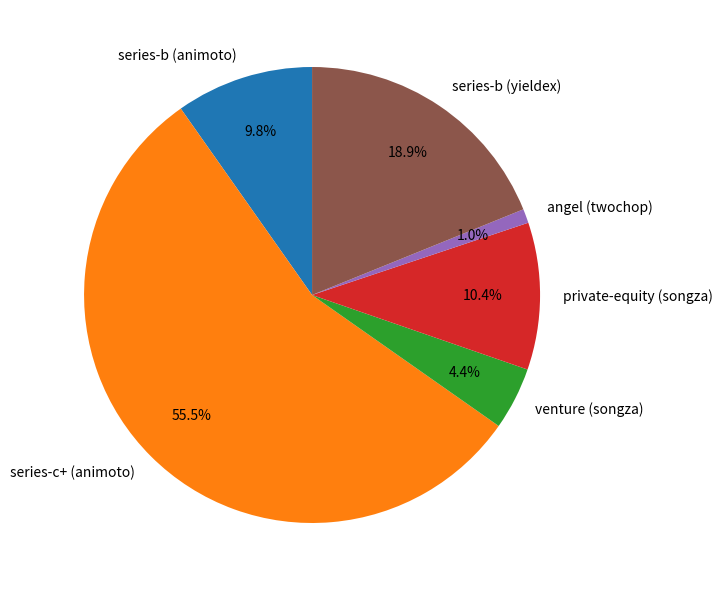

Which category has the biggest portion of the pie?

series-c+ (animoto)